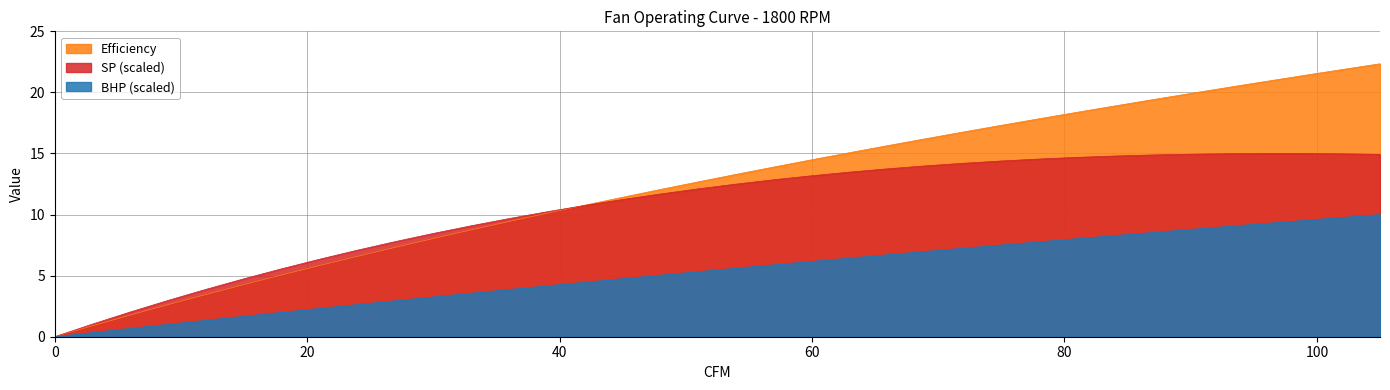

How many lines are shown in the chart?

3